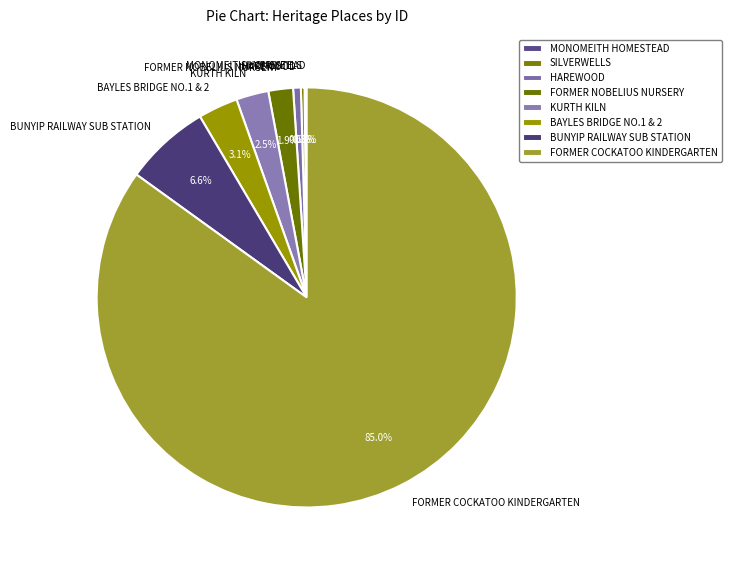

To the nearest percent, what is the average slice percentage?

12%